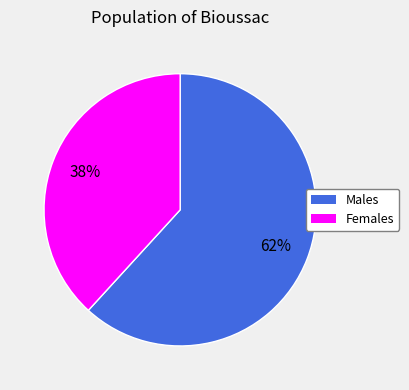

How many slices are in this pie chart?

2